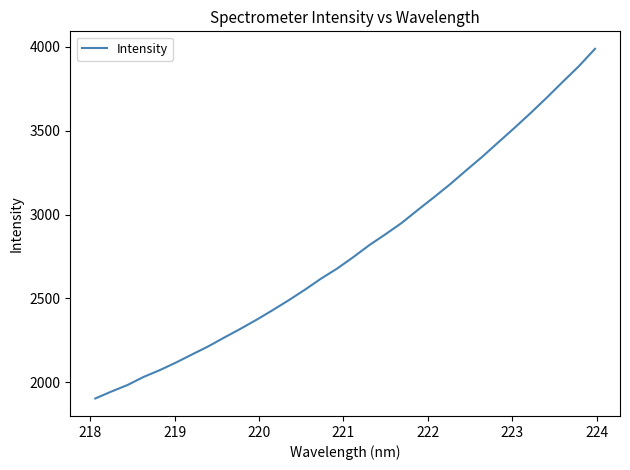

What is the greatest value displayed?

3988.2